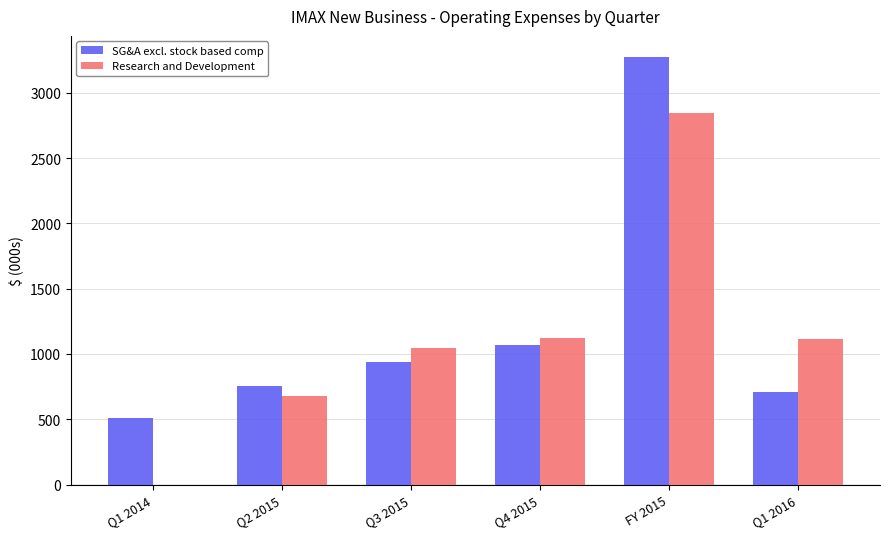

What is the greatest value displayed?

3273